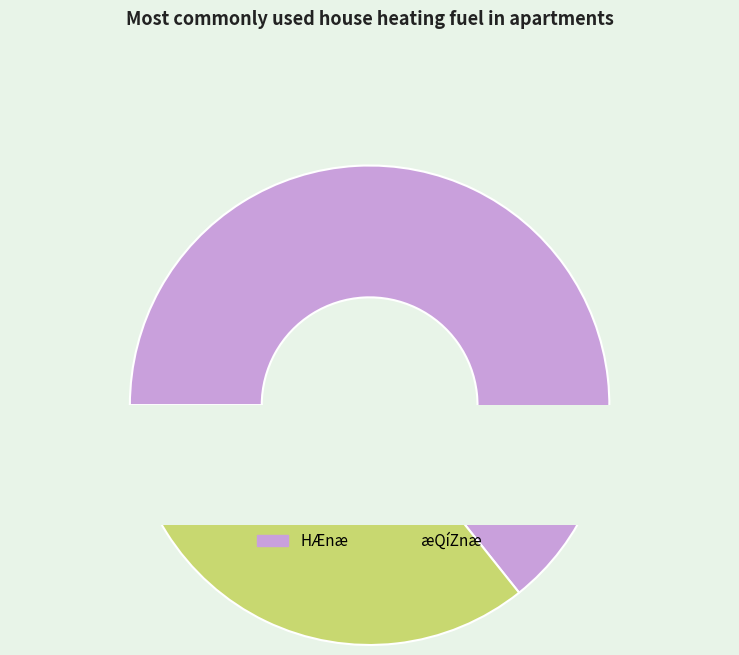

Is it true that 3 is 23% of the pie?

True